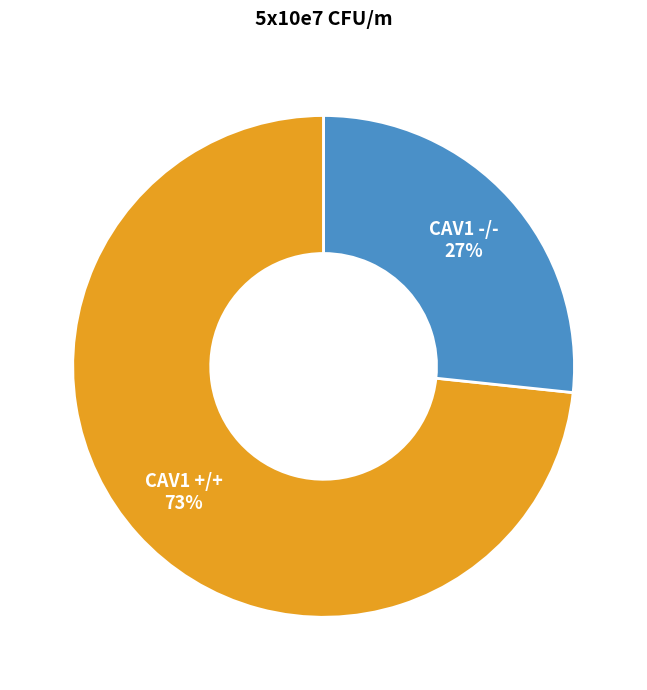

Is there any slice that represents more than half of the pie?

Yes